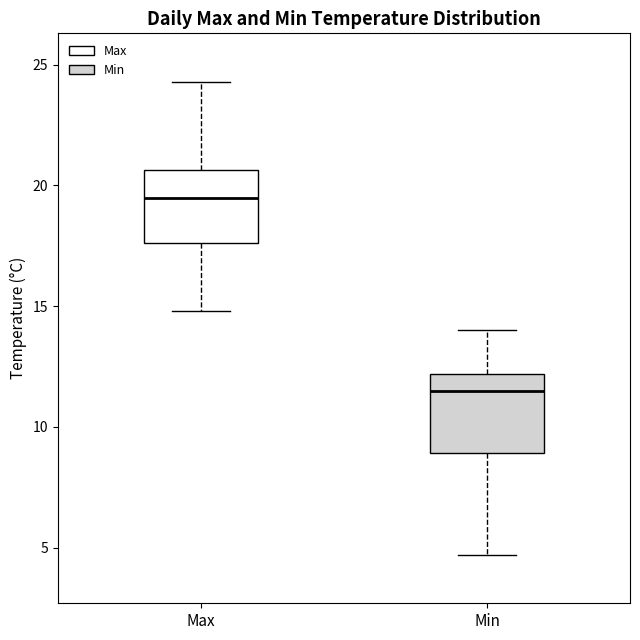

Reading left to right, transcribe this box plot: for each box, give where its median line is, the range the box spans, and where its two whiskers end, as read against the y-axis. The values are not printed on the chart, so give them approximately, as read against the axis.

Max: median 19.5, box 17.5 to 20.5, whiskers 15.0 to 24.5
Min: median 11.5, box 9.0 to 12.0, whiskers 4.5 to 14.0